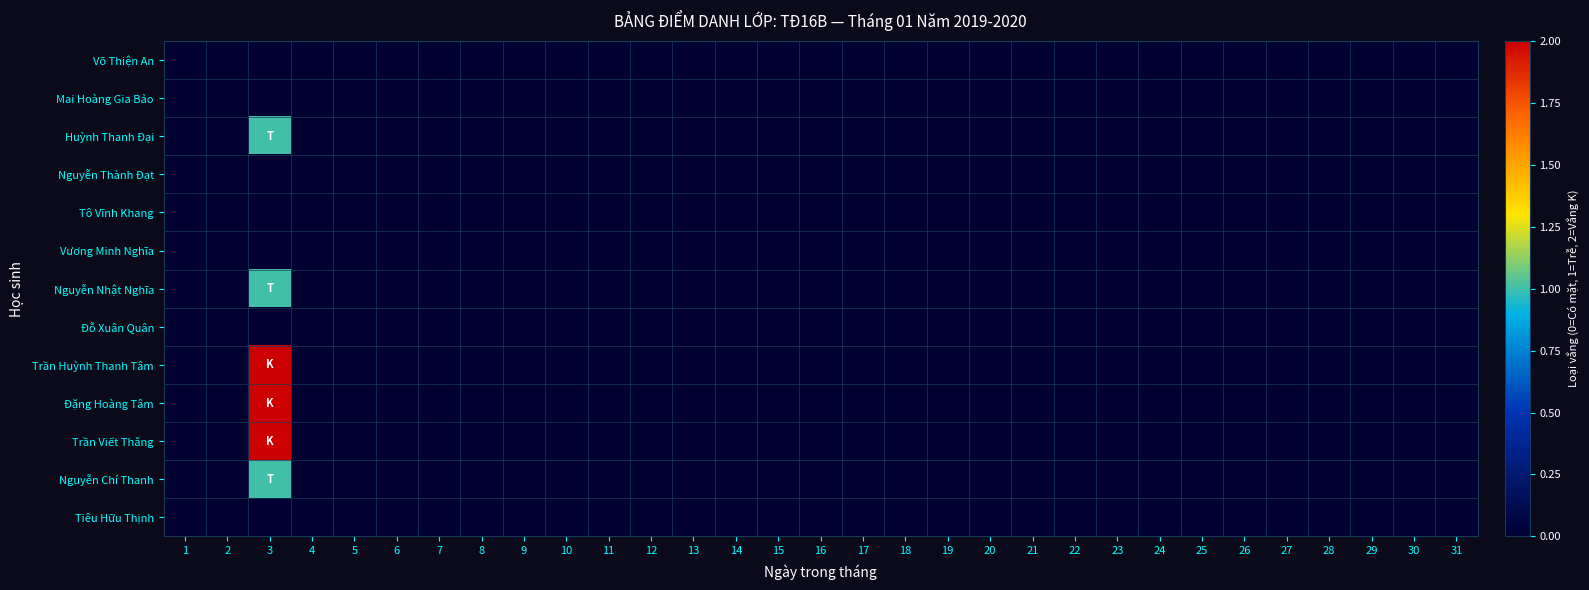

Reading right to left, extract all data points from this chart.

Võ Thiện An: 31=0	30=0	29=0	28=0	27=0	26=0	25=0	24=0	23=0	22=0	21=0	20=0	19=0	18=0	17=0	16=0	15=0	14=0	13=0	12=0	11=0	10=0	9=0	8=0	7=0	6=0	5=0	4=0	3=0	2=0	1=0
Mai Hoàng Gia Bảo: 31=0	30=0	29=0	28=0	27=0	26=0	25=0	24=0	23=0	22=0	21=0	20=0	19=0	18=0	17=0	16=0	15=0	14=0	13=0	12=0	11=0	10=0	9=0	8=0	7=0	6=0	5=0	4=0	3=0	2=0	1=0
Huỳnh Thanh Đại: 31=0	30=0	29=0	28=0	27=0	26=0	25=0	24=0	23=0	22=0	21=0	20=0	19=0	18=0	17=0	16=0	15=0	14=0	13=0	12=0	11=0	10=0	9=0	8=0	7=0	6=0	5=0	4=0	3=1	2=0	1=0
Nguyễn Thành Đạt: 31=0	30=0	29=0	28=0	27=0	26=0	25=0	24=0	23=0	22=0	21=0	20=0	19=0	18=0	17=0	16=0	15=0	14=0	13=0	12=0	11=0	10=0	9=0	8=0	7=0	6=0	5=0	4=0	3=0	2=0	1=0
Tô Vĩnh Khang: 31=0	30=0	29=0	28=0	27=0	26=0	25=0	24=0	23=0	22=0	21=0	20=0	19=0	18=0	17=0	16=0	15=0	14=0	13=0	12=0	11=0	10=0	9=0	8=0	7=0	6=0	5=0	4=0	3=0	2=0	1=0
Vương Minh Nghĩa: 31=0	30=0	29=0	28=0	27=0	26=0	25=0	24=0	23=0	22=0	21=0	20=0	19=0	18=0	17=0	16=0	15=0	14=0	13=0	12=0	11=0	10=0	9=0	8=0	7=0	6=0	5=0	4=0	3=0	2=0	1=0
Nguyễn Nhật Nghĩa: 31=0	30=0	29=0	28=0	27=0	26=0	25=0	24=0	23=0	22=0	21=0	20=0	19=0	18=0	17=0	16=0	15=0	14=0	13=0	12=0	11=0	10=0	9=0	8=0	7=0	6=0	5=0	4=0	3=1	2=0	1=0
Đỗ Xuân Quân: 31=0	30=0	29=0	28=0	27=0	26=0	25=0	24=0	23=0	22=0	21=0	20=0	19=0	18=0	17=0	16=0	15=0	14=0	13=0	12=0	11=0	10=0	9=0	8=0	7=0	6=0	5=0	4=0	3=0	2=0	1=0
Trần Huỳnh Thanh Tâm: 31=0	30=0	29=0	28=0	27=0	26=0	25=0	24=0	23=0	22=0	21=0	20=0	19=0	18=0	17=0	16=0	15=0	14=0	13=0	12=0	11=0	10=0	9=0	8=0	7=0	6=0	5=0	4=0	3=2	2=0	1=0
Đặng Hoàng Tâm: 31=0	30=0	29=0	28=0	27=0	26=0	25=0	24=0	23=0	22=0	21=0	20=0	19=0	18=0	17=0	16=0	15=0	14=0	13=0	12=0	11=0	10=0	9=0	8=0	7=0	6=0	5=0	4=0	3=2	2=0	1=0
Trần Viết Thăng: 31=0	30=0	29=0	28=0	27=0	26=0	25=0	24=0	23=0	22=0	21=0	20=0	19=0	18=0	17=0	16=0	15=0	14=0	13=0	12=0	11=0	10=0	9=0	8=0	7=0	6=0	5=0	4=0	3=2	2=0	1=0
Nguyễn Chí Thanh: 31=0	30=0	29=0	28=0	27=0	26=0	25=0	24=0	23=0	22=0	21=0	20=0	19=0	18=0	17=0	16=0	15=0	14=0	13=0	12=0	11=0	10=0	9=0	8=0	7=0	6=0	5=0	4=0	3=1	2=0	1=0
Tiêu Hữu Thịnh: 31=0	30=0	29=0	28=0	27=0	26=0	25=0	24=0	23=0	22=0	21=0	20=0	19=0	18=0	17=0	16=0	15=0	14=0	13=0	12=0	11=0	10=0	9=0	8=0	7=0	6=0	5=0	4=0	3=0	2=0	1=0